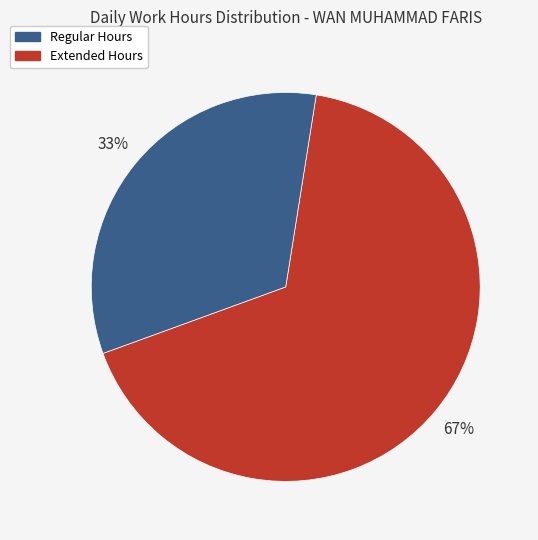

To the nearest percent, what is the difference between the largest and smallest slice percentages?

34%